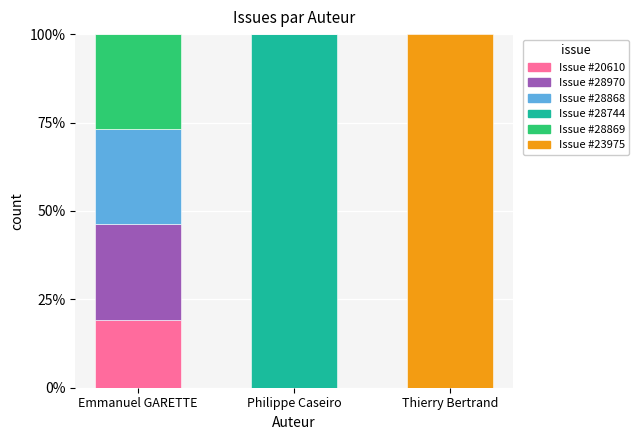

What is the total value across all series at Emmanuel GARETTE?

100.0